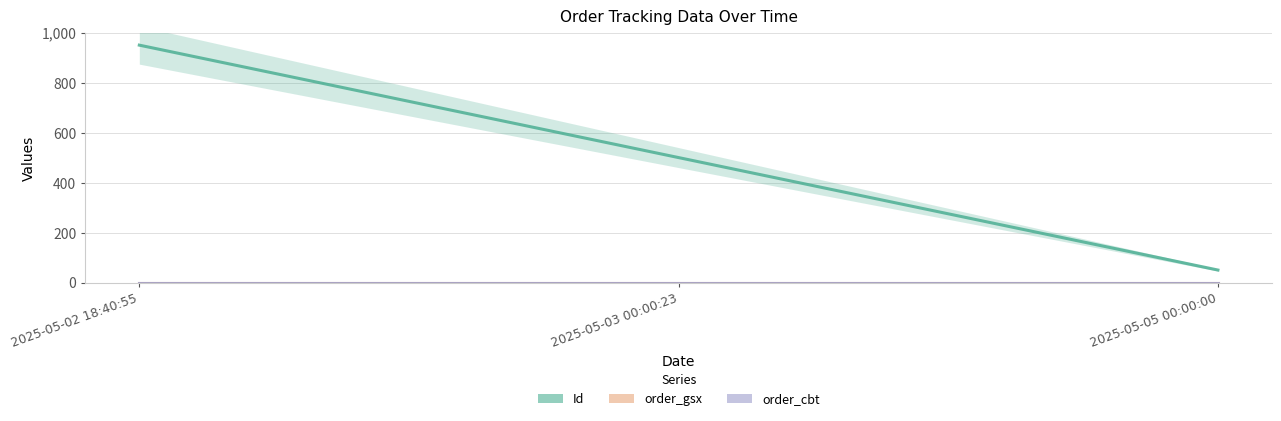

Between 2025-05-02 18:40:55 and 2025-05-05 00:00:00, which series saw the biggest shift?

Id